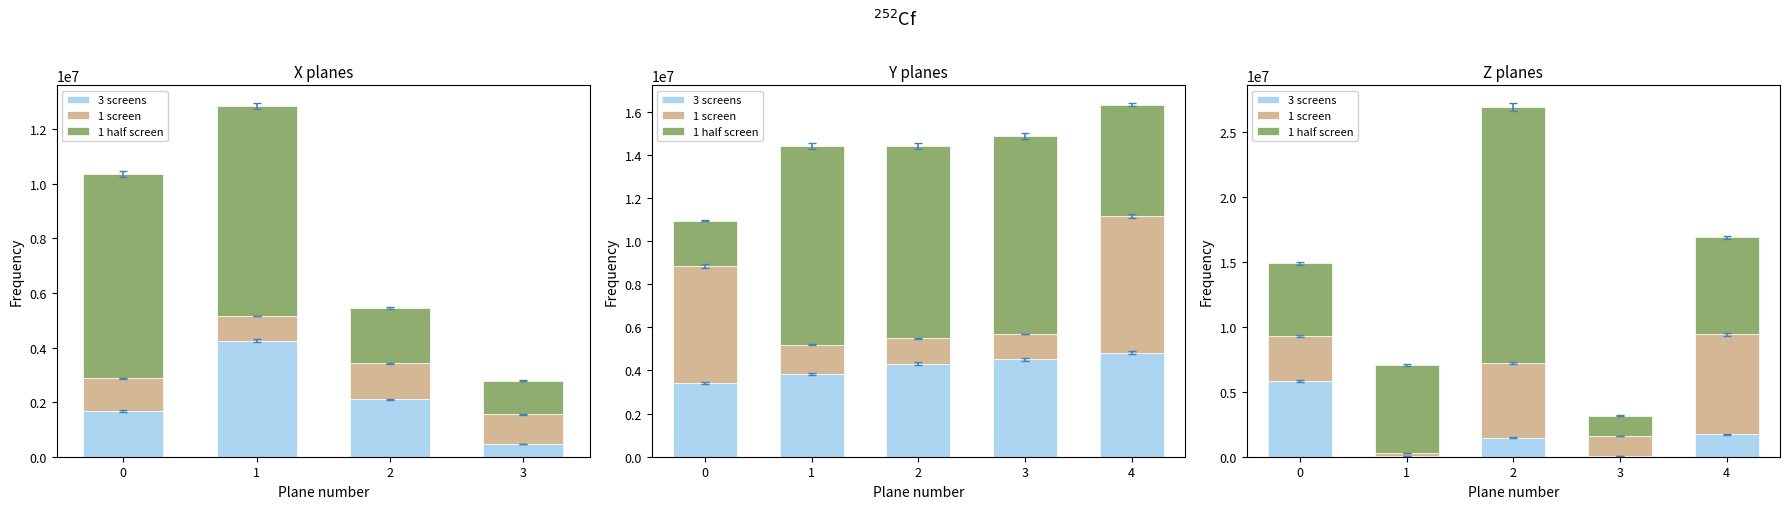

What is the difference between the highest and lowest values at 2?

18238674.4